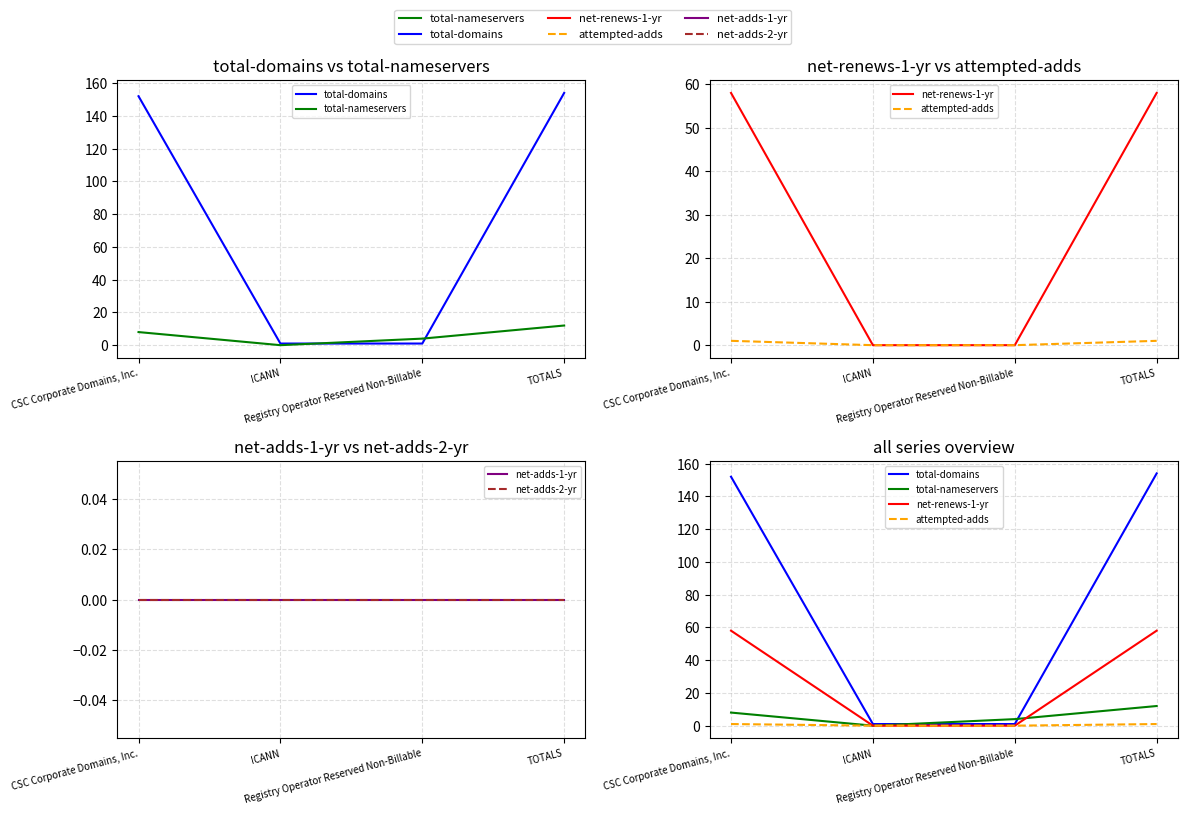

What is the difference between the maximum and minimum values in the total-nameservers series?

12